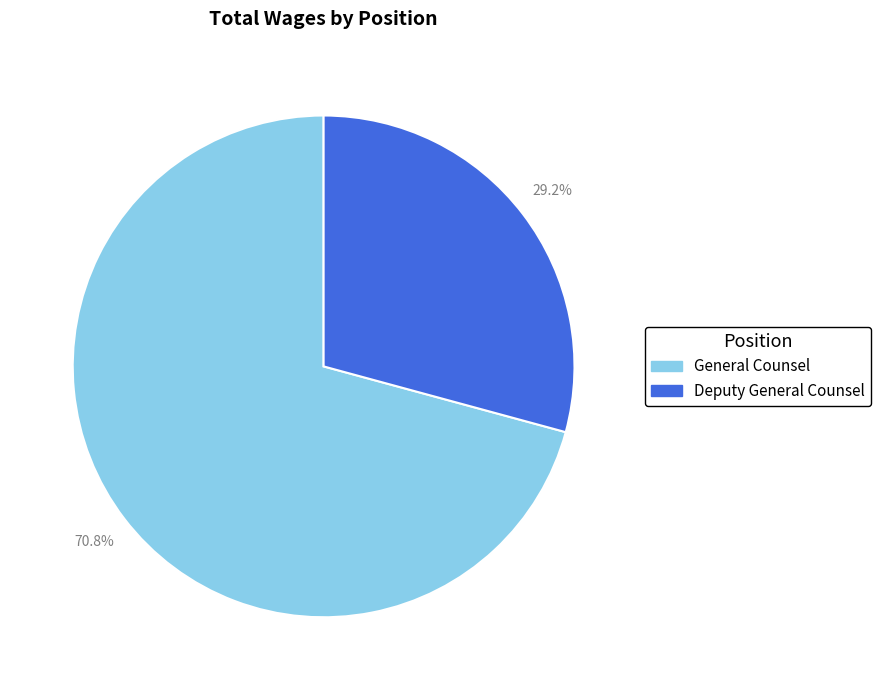

To the nearest percent, what is the difference between the Deputy General Counsel and General Counsel slice percentages?

42%